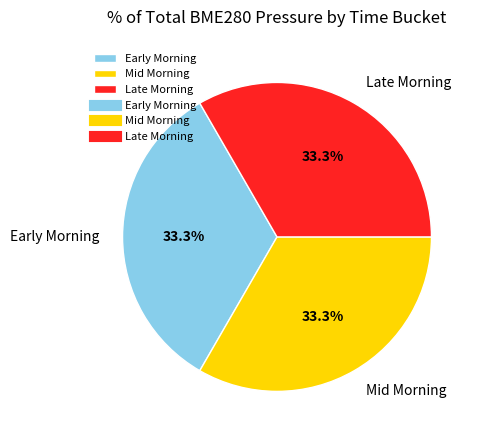

How much of the chart is everything except Mid Morning?

66.7%